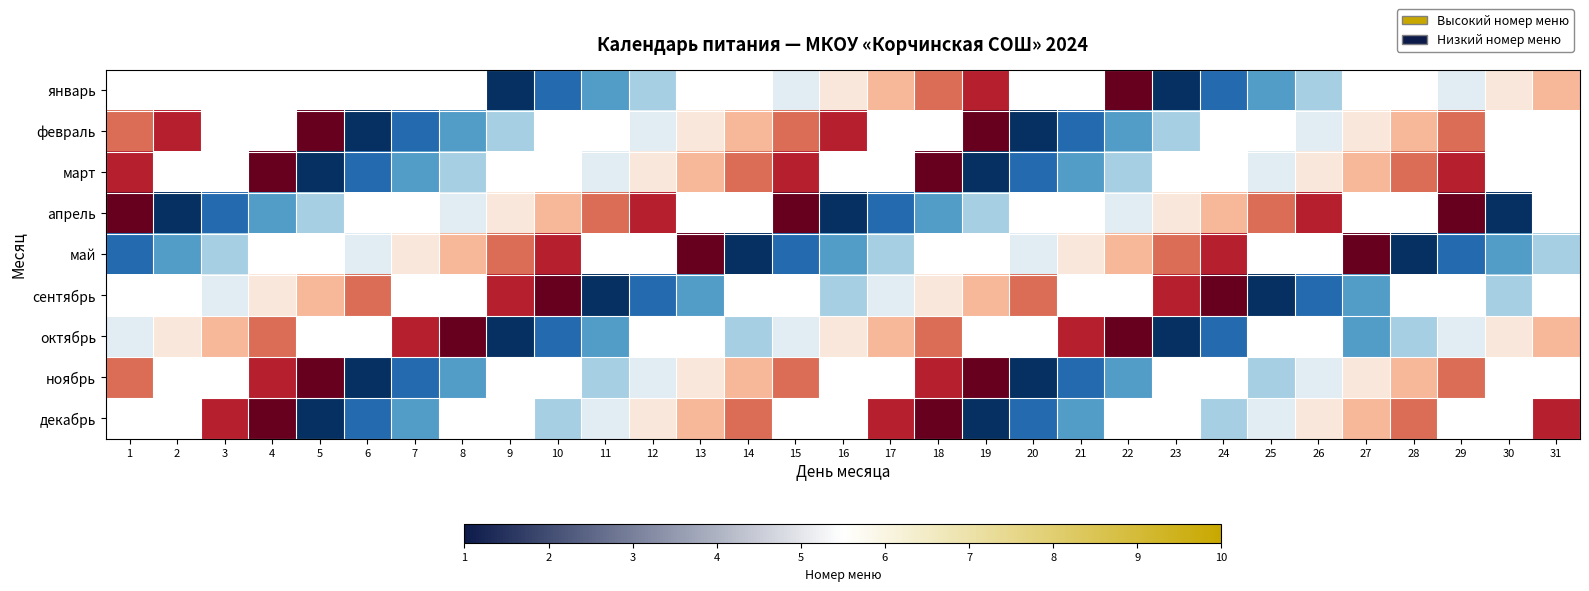

Which series changed the most between 7 and 14?

февраль